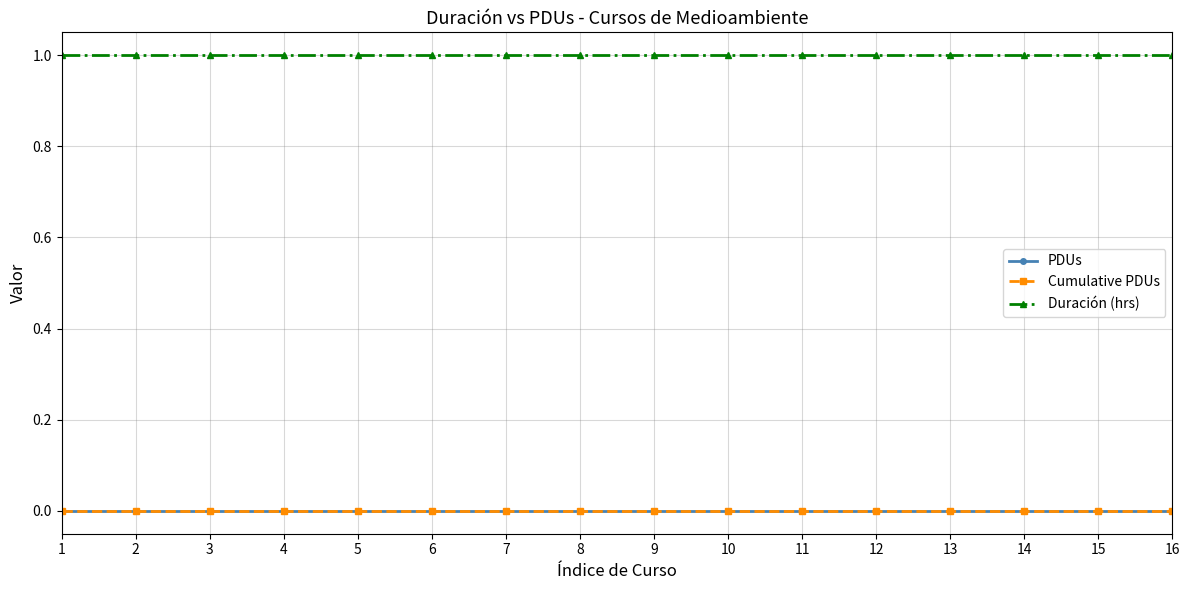

Which series has the widest spread of values?

PDUs